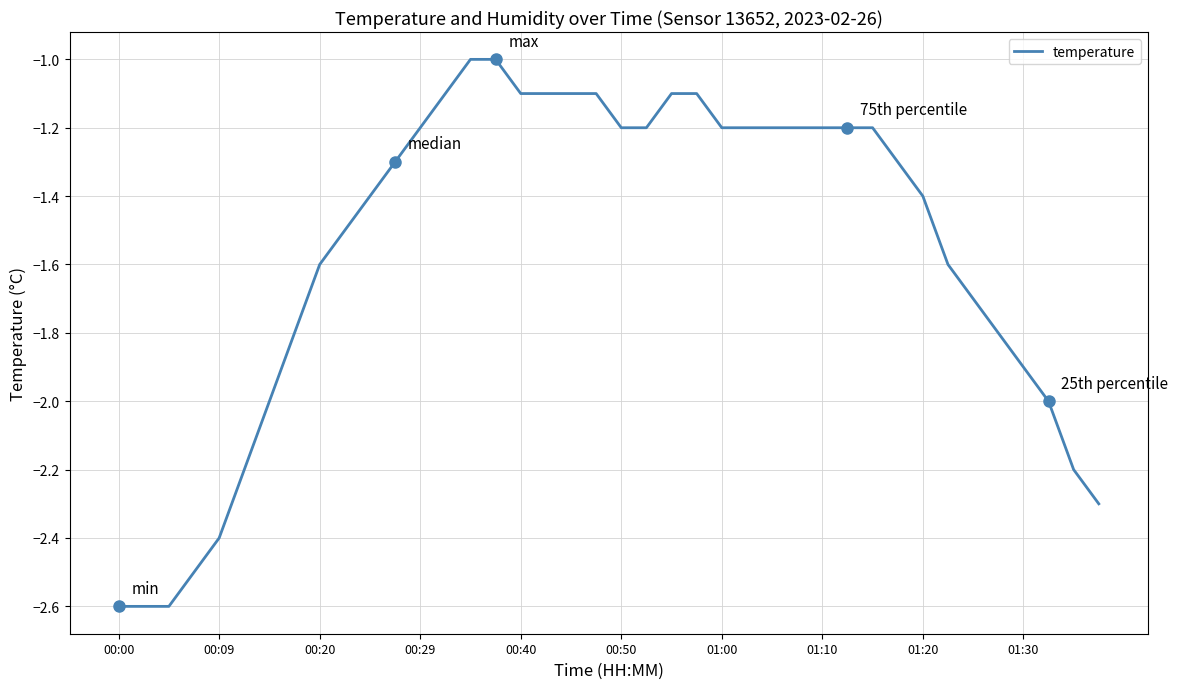

What is the greatest value displayed?

-1.0